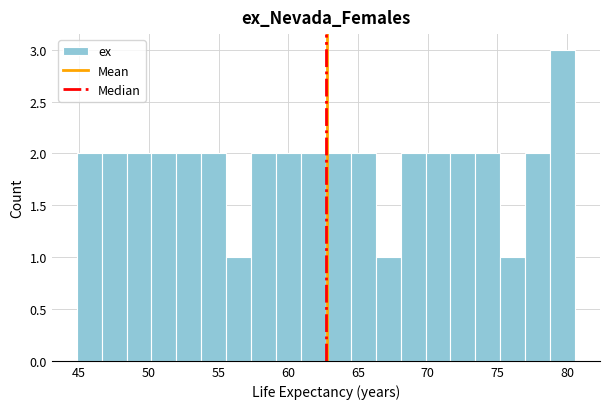

Around what value on the x-axis is the tallest bar? Give the approximate position of its centre, as read against the axis.

79.5